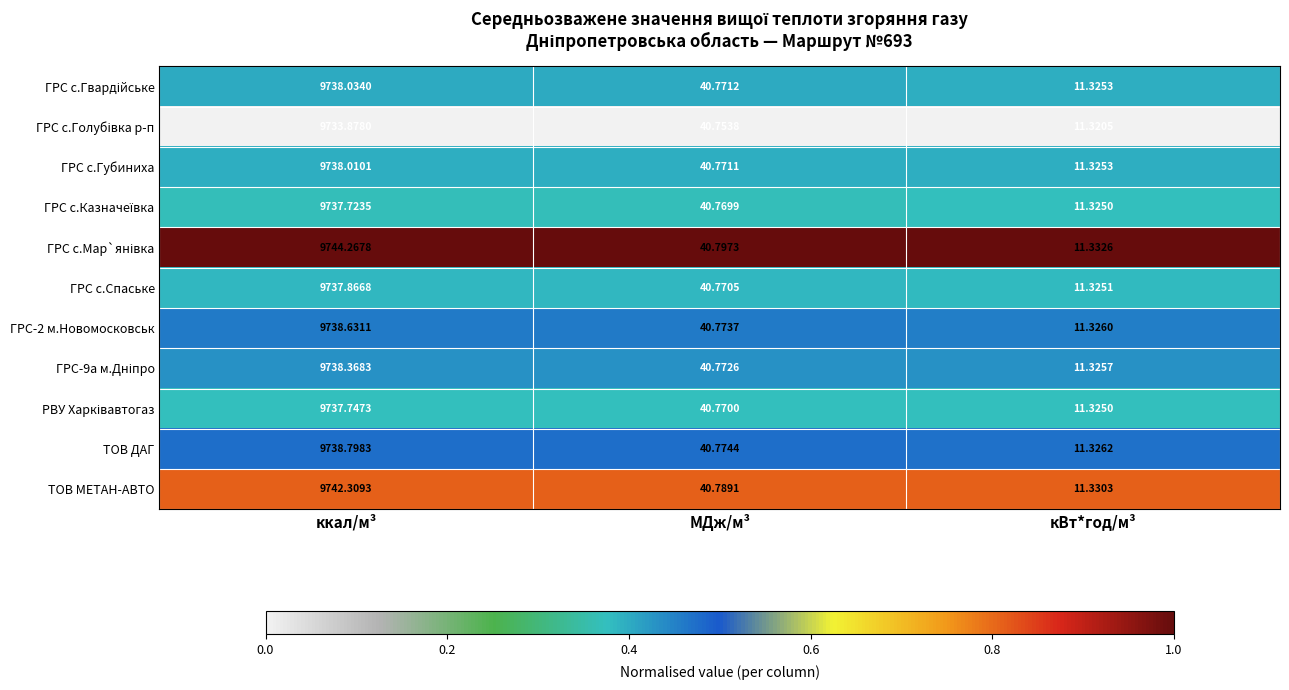

What is the maximum value shown in the chart?

9744.3